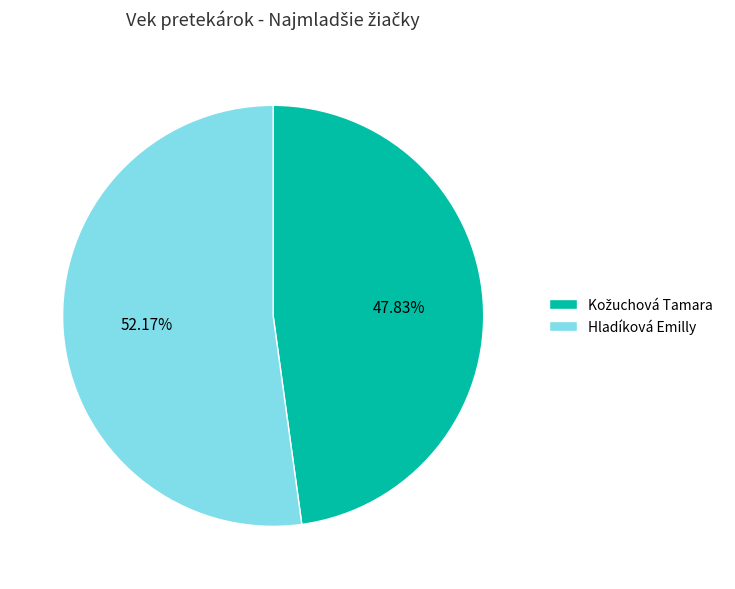

To the nearest percent, what is the difference between the largest and smallest slice percentages?

4%